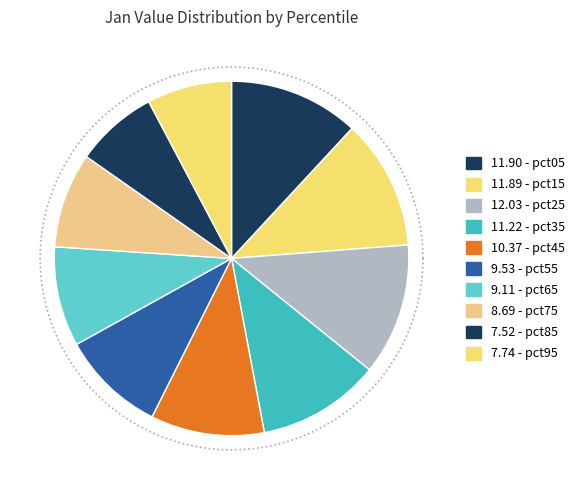

To the nearest percent, what percentage of the pie is pct55?

10%